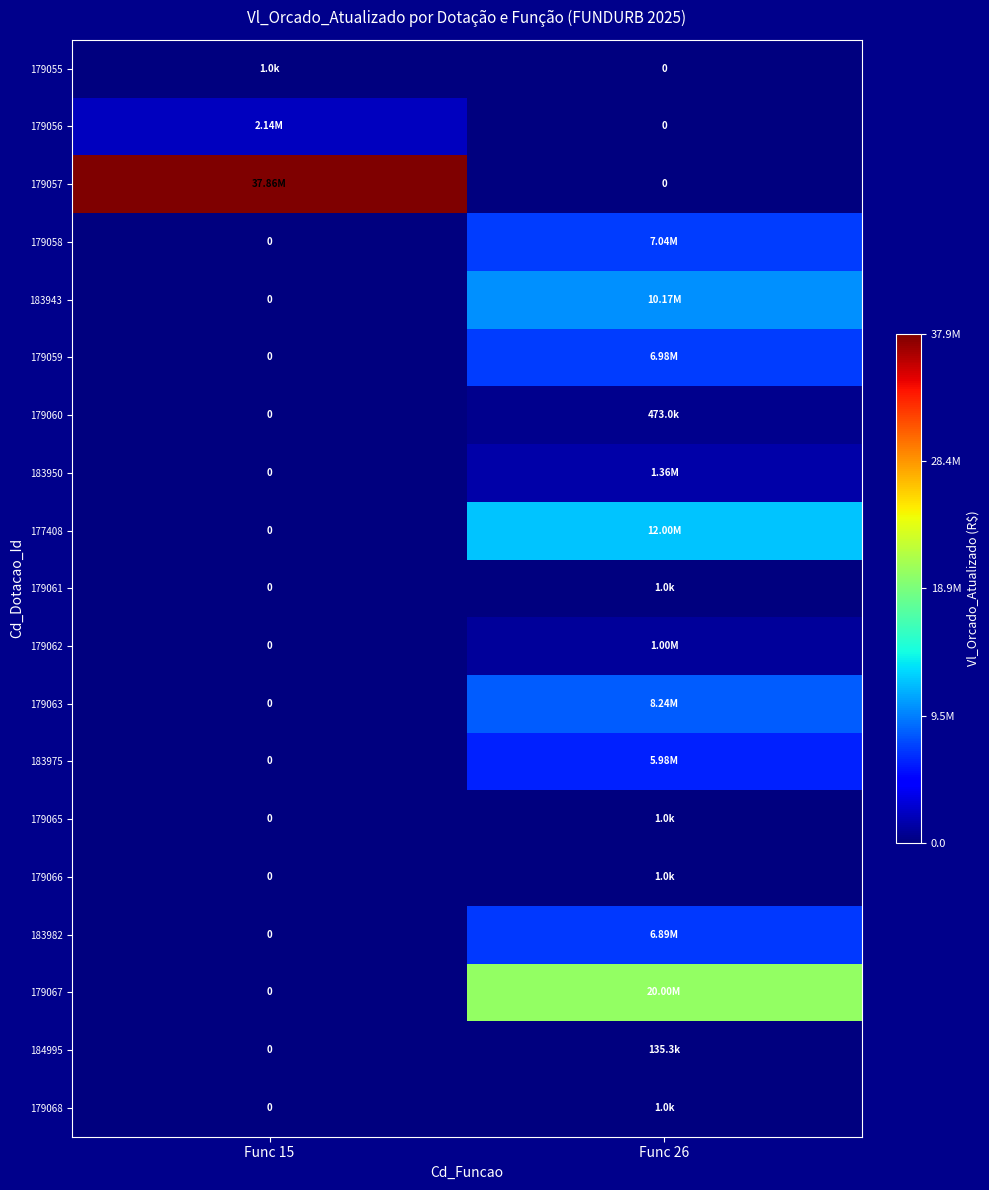

Is the value of 184995 at Func 26 greater than the value of 179057 at Func 15?

No